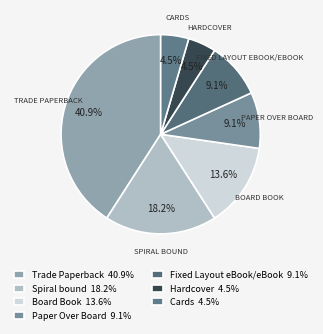

How many slices are in this pie chart?

7